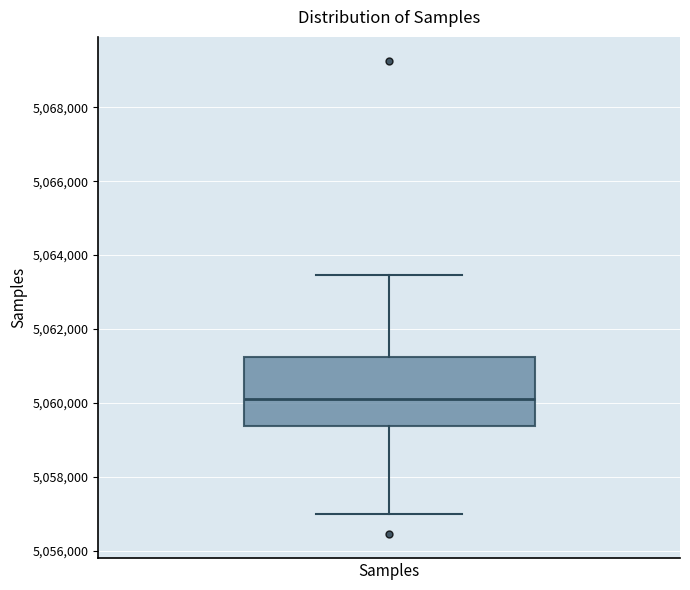

Transcribe this box plot: give where the median line is, the range the box spans, and where the two whiskers end, as read against the y-axis. The values are not printed on the chart, so give them approximately, as read against the axis.

median 5060200, box 5059400 to 5061200, whiskers 5057000 to 5063400